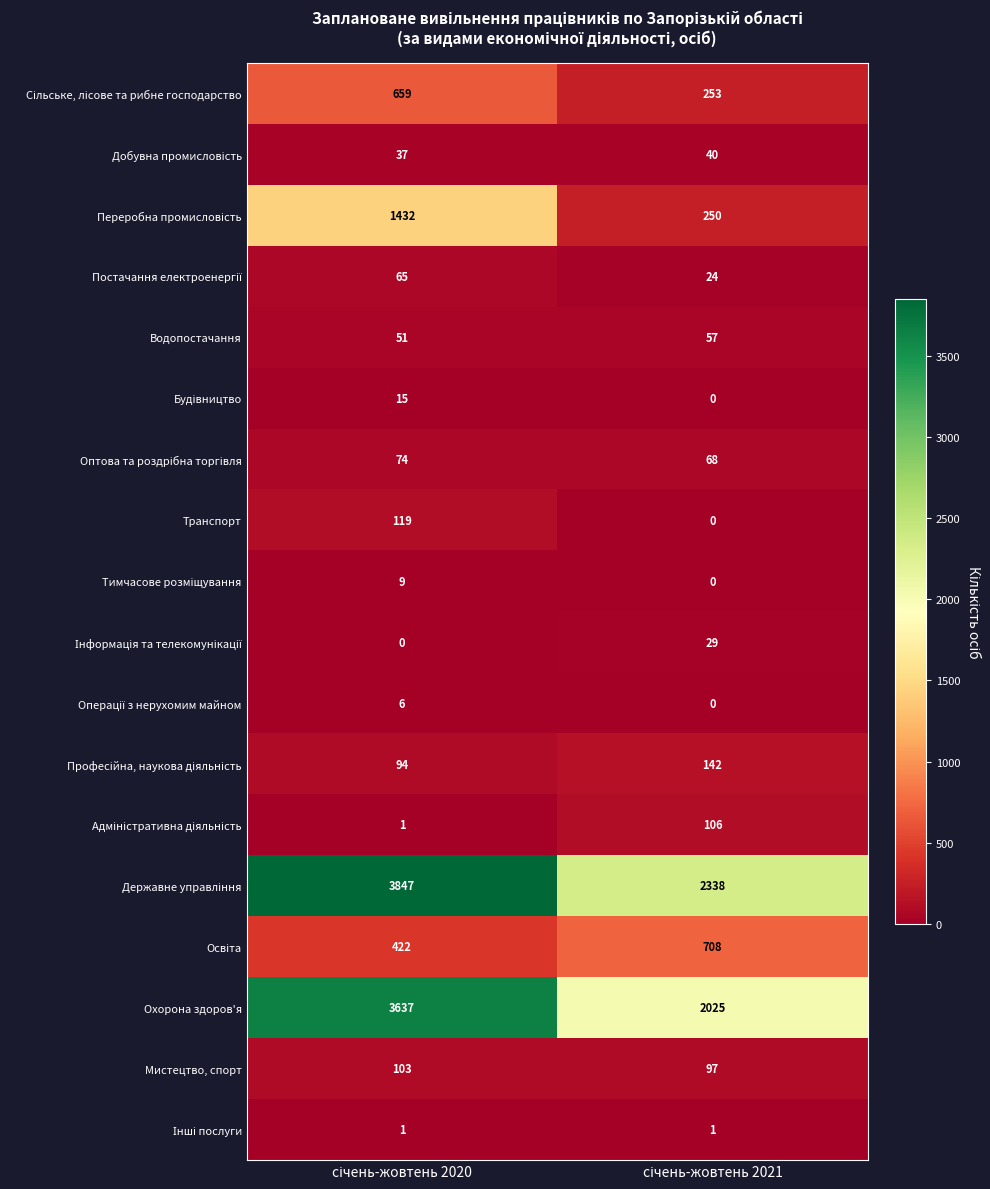

What is the lowest value of the Мистецтво, спорт series?

97